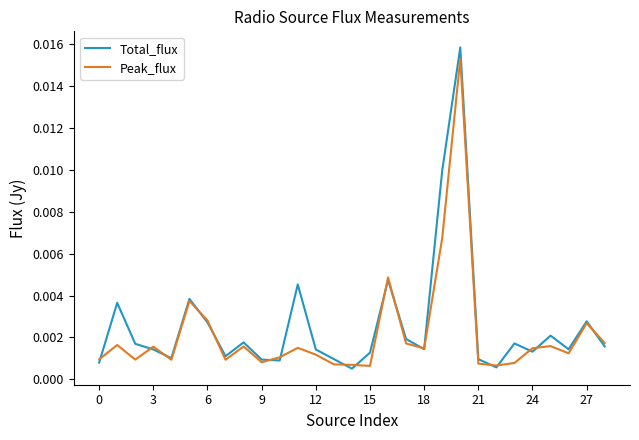

How many series are shown in this chart?

2